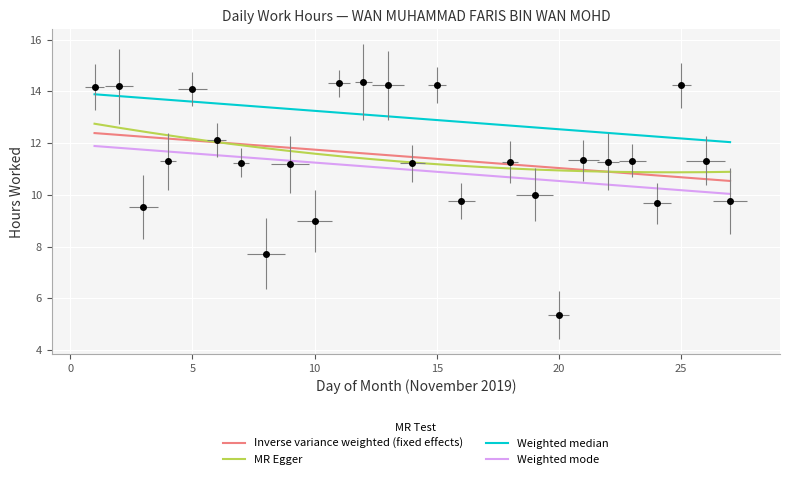

Reading left to right, extract all data points from this chart.

1=14.2	2=14.2	3=9.5	4=11.3	5=14.1	6=12.1	7=11.2	8=7.7	9=11.2	10=9.0	11=14.3	12=14.4	13=14.2	14=11.2	15=14.2	16=9.8	18=11.3	19=10.0	20=5.3	21=11.3	22=11.3	23=11.3	24=9.7	25=14.2	26=11.3	27=9.8